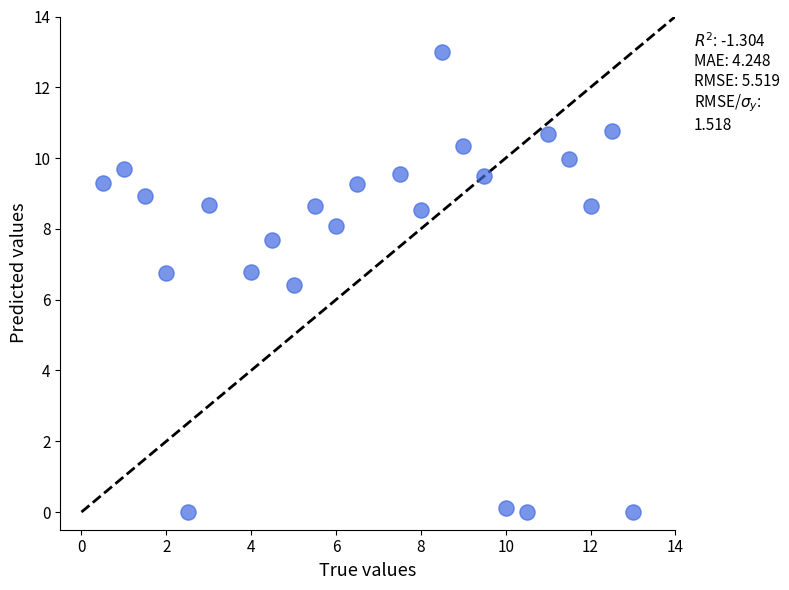

What is the range of Y values (max minus min)?

13.0